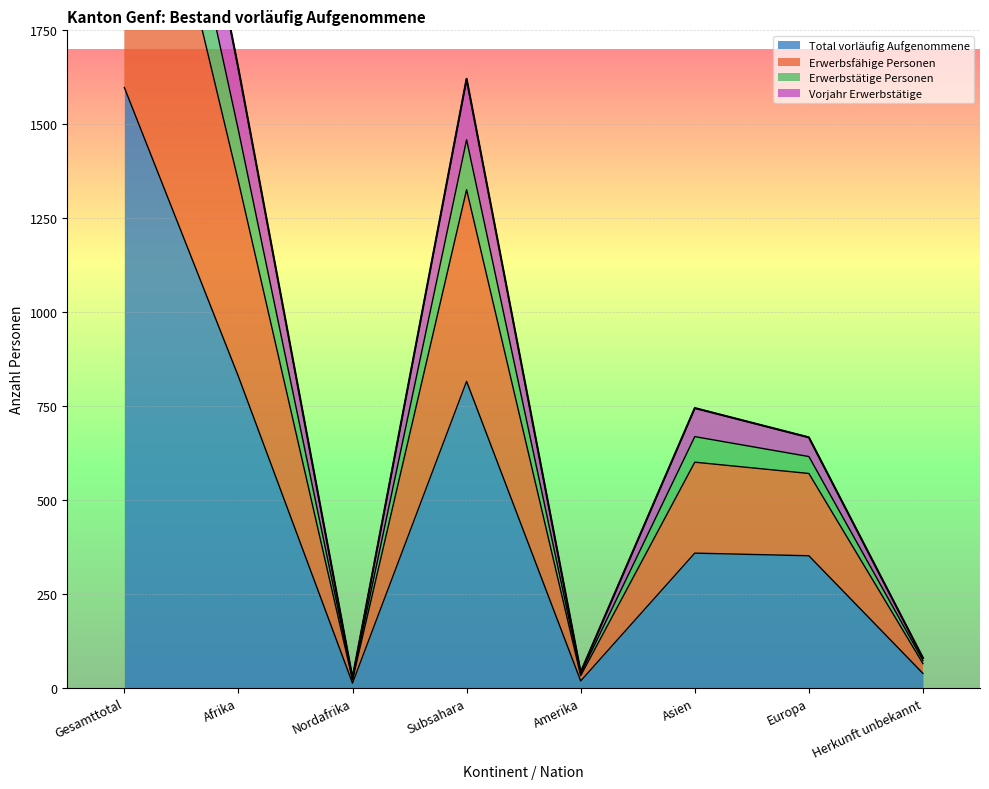

Is it true that Erwerbsfähige Personen equals 2590 at Afrika?

False